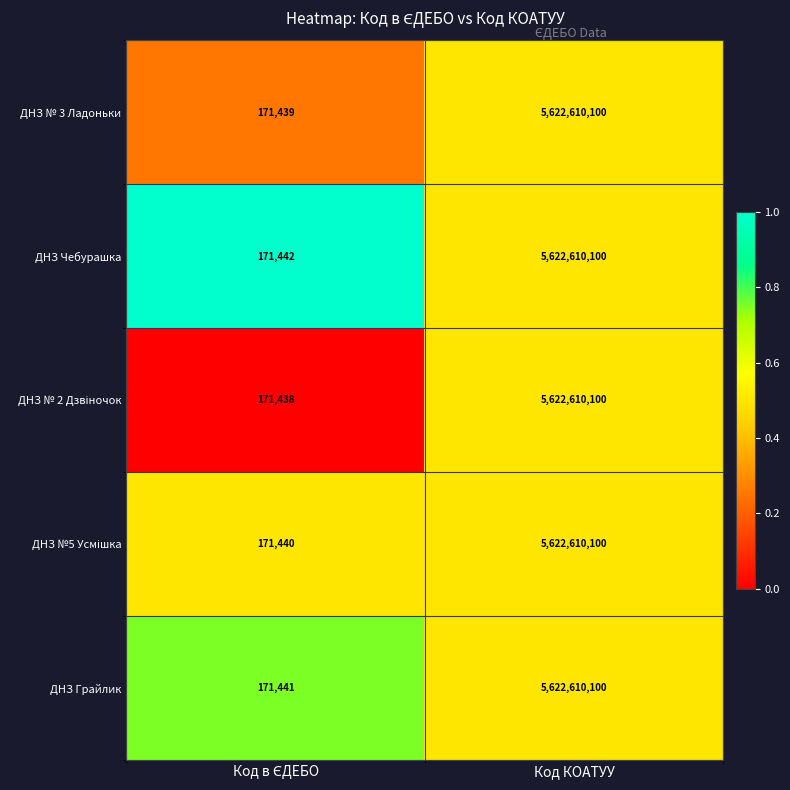

What value does the ДНЗ Чебурашка series have at Код КОАТУУ, to the nearest 10?

5622610100